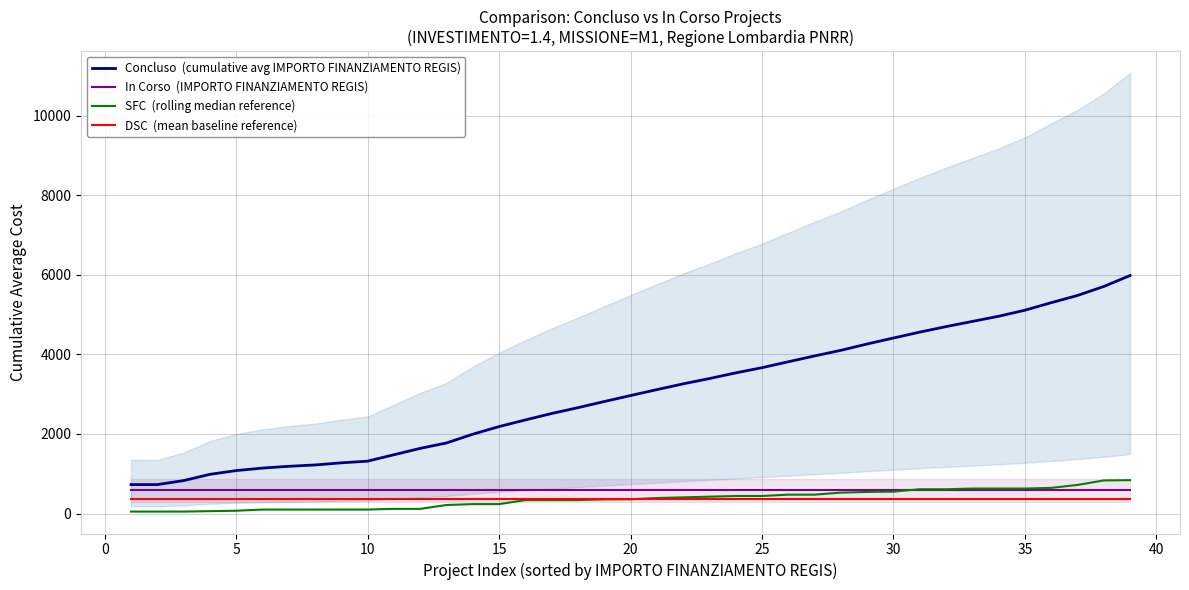

True or false: DSC  (mean baseline reference) and Concluso  (cumulative avg IMPORTO FINANZIAMENTO REGIS) cross at least once.

False